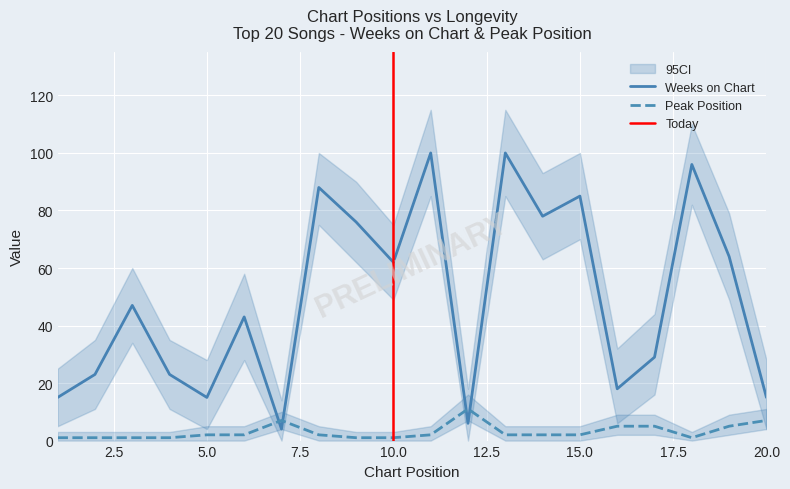

What is the maximum value shown in the chart?

100